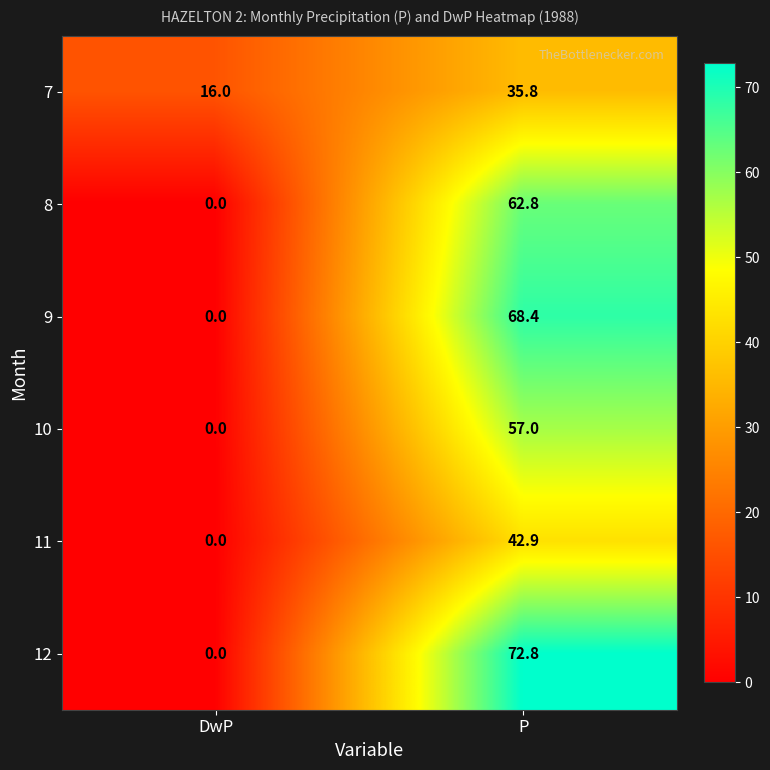

What is the maximum value shown in the chart?

72.8